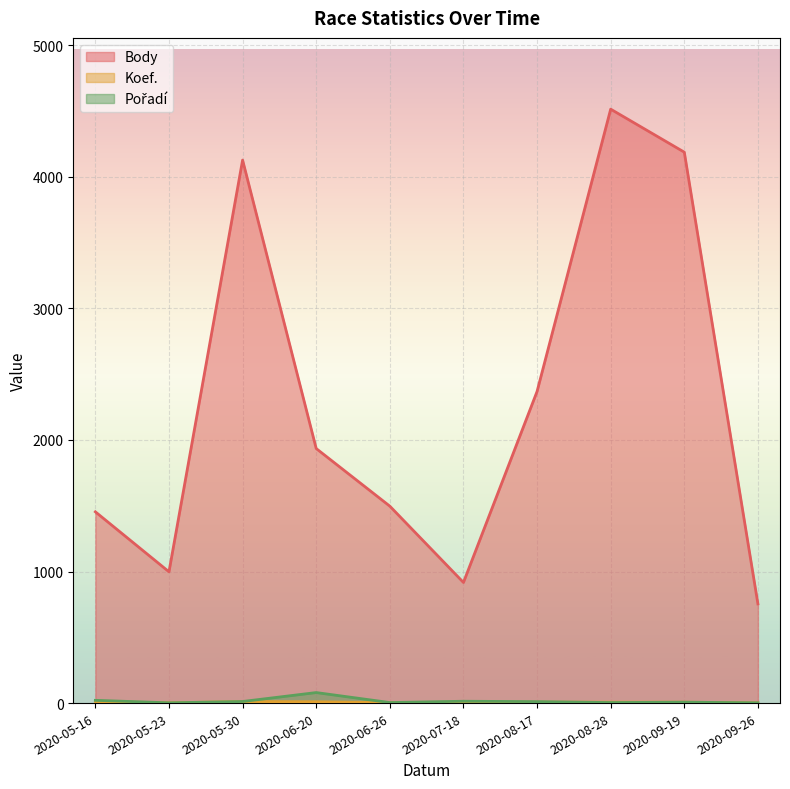

What is the value of the Body point at the 10th from the left?

754